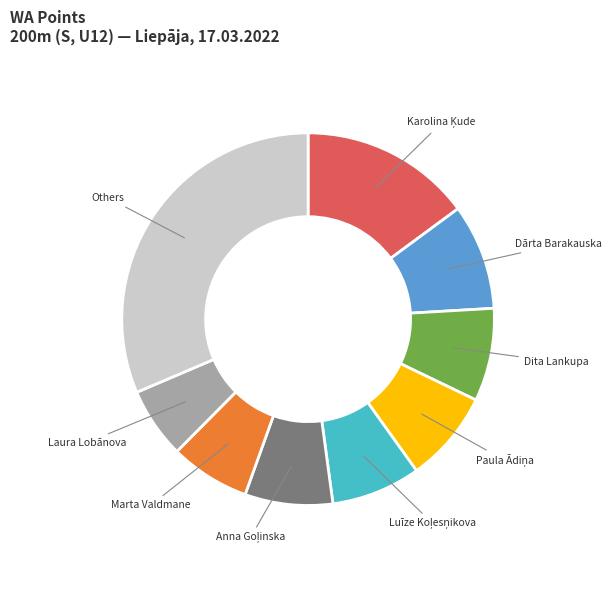

Is there any slice that represents more than half of the pie?

No